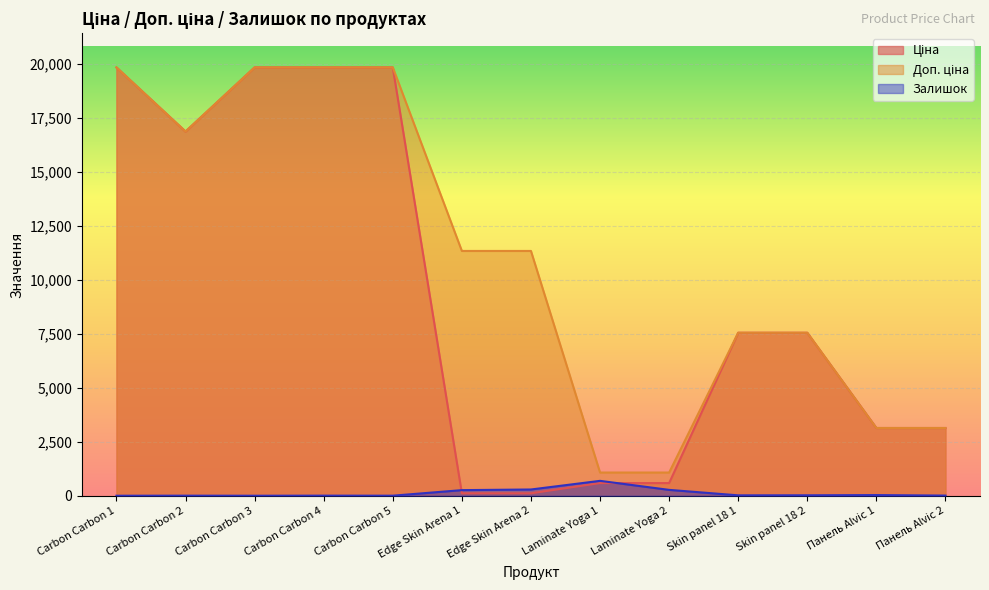

Between Edge Skin Arena 2 and Laminate Yoga 2, which series saw the biggest shift?

Доп. ціна